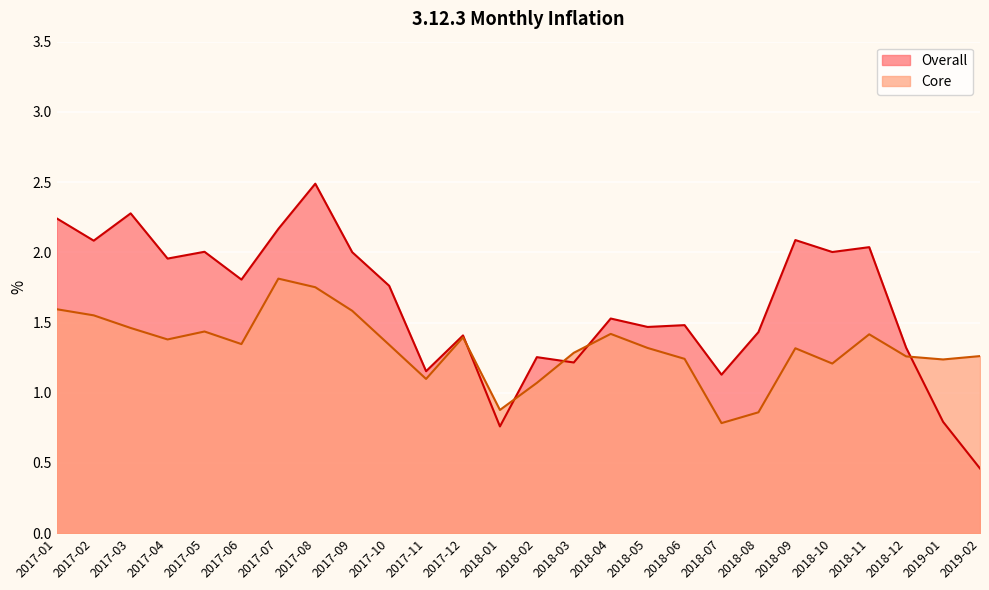

How many times do Core and Overall cross each other?

5